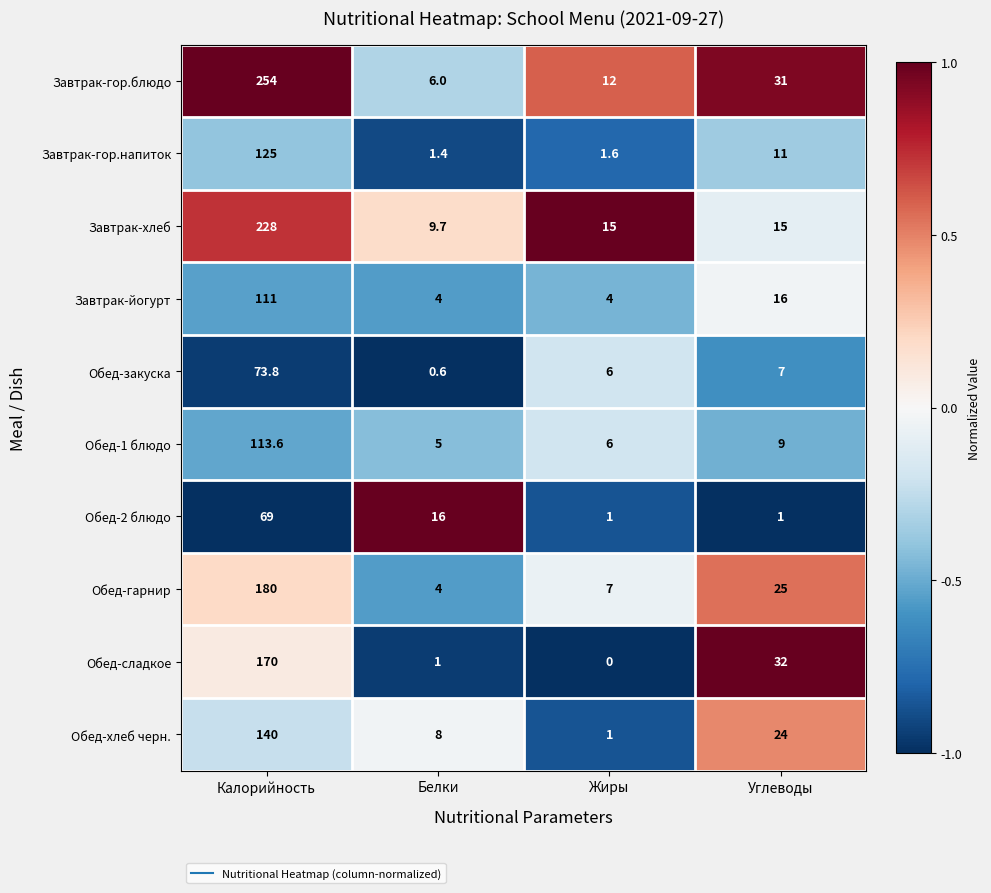

What is the total value across all series at Белки?

55.7